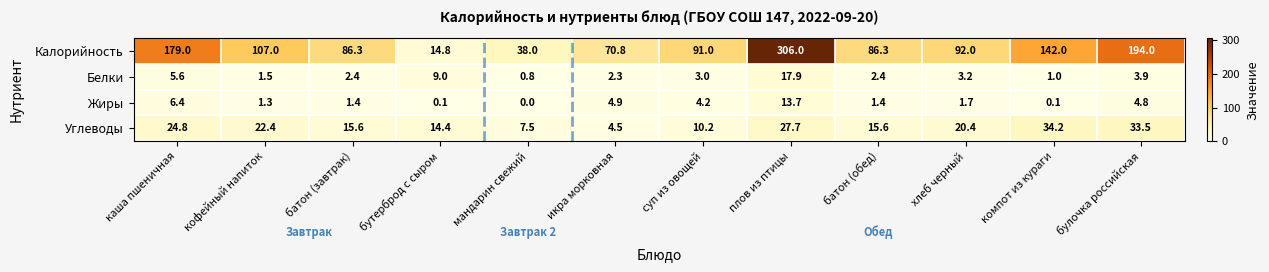

What is the maximum value shown in the chart?

306.0